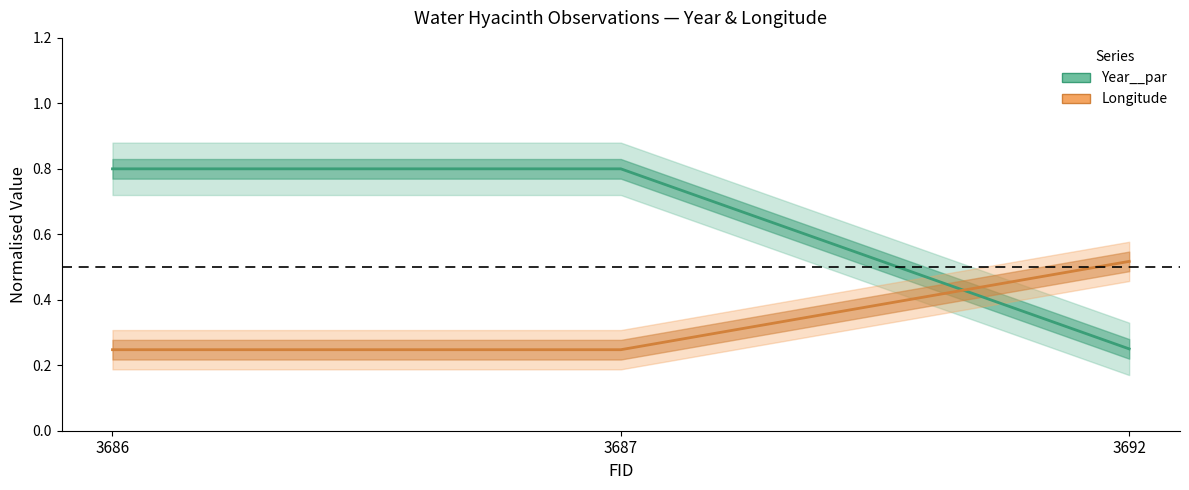

Between 3686 and 3687, which series saw the biggest shift?

Year__par